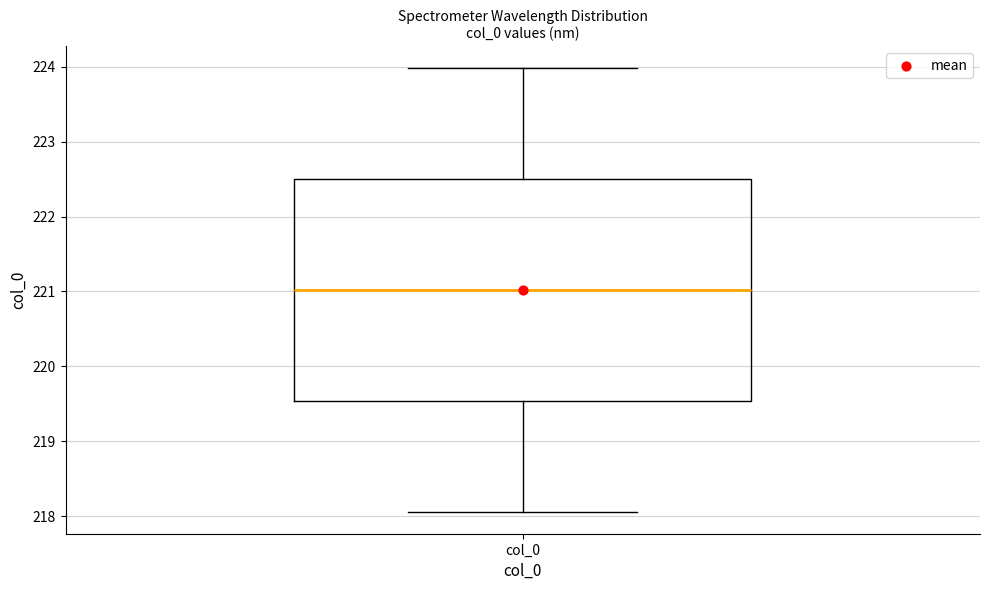

Where is the lower edge of the box for col_0 on the y-axis? The values are not printed on the chart, so give them approximately, as read against the axis.

219.5